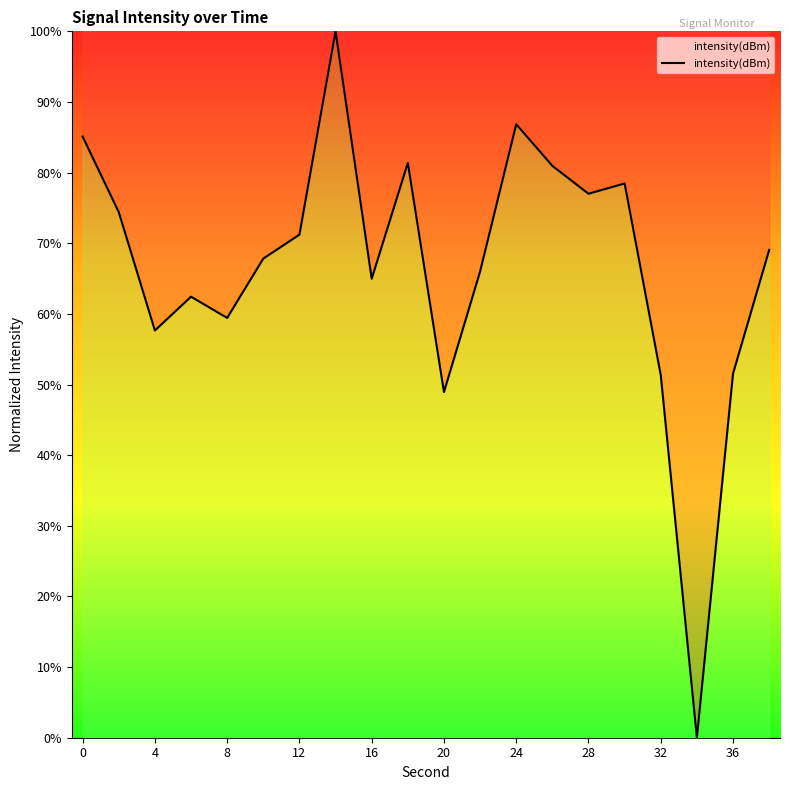

How many lines are shown in the chart?

1